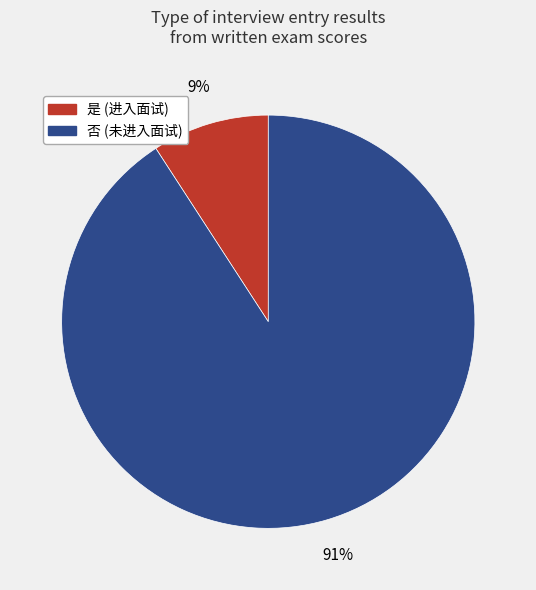

What percentage is the 否 slice, to the nearest percent?

91%